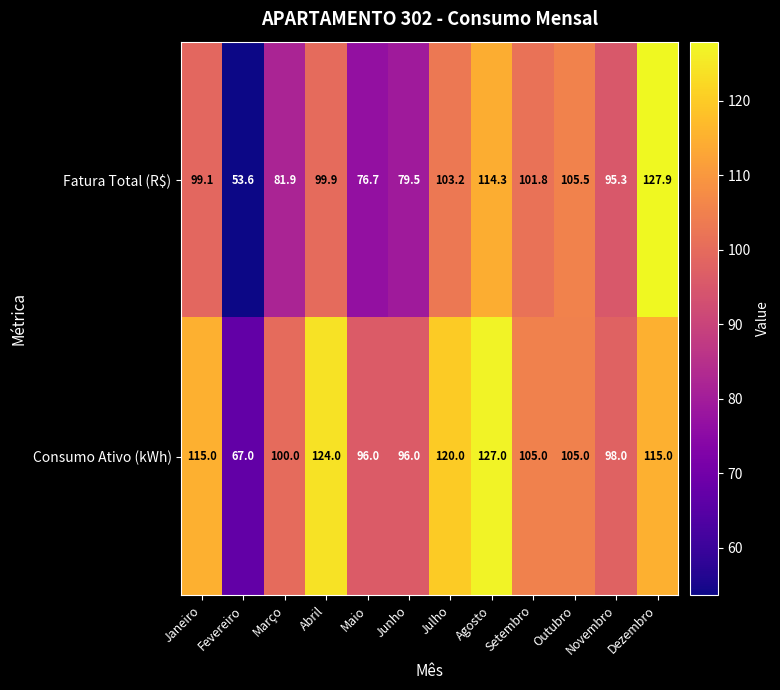

At which category is the sum across all series the highest?

Dezembro